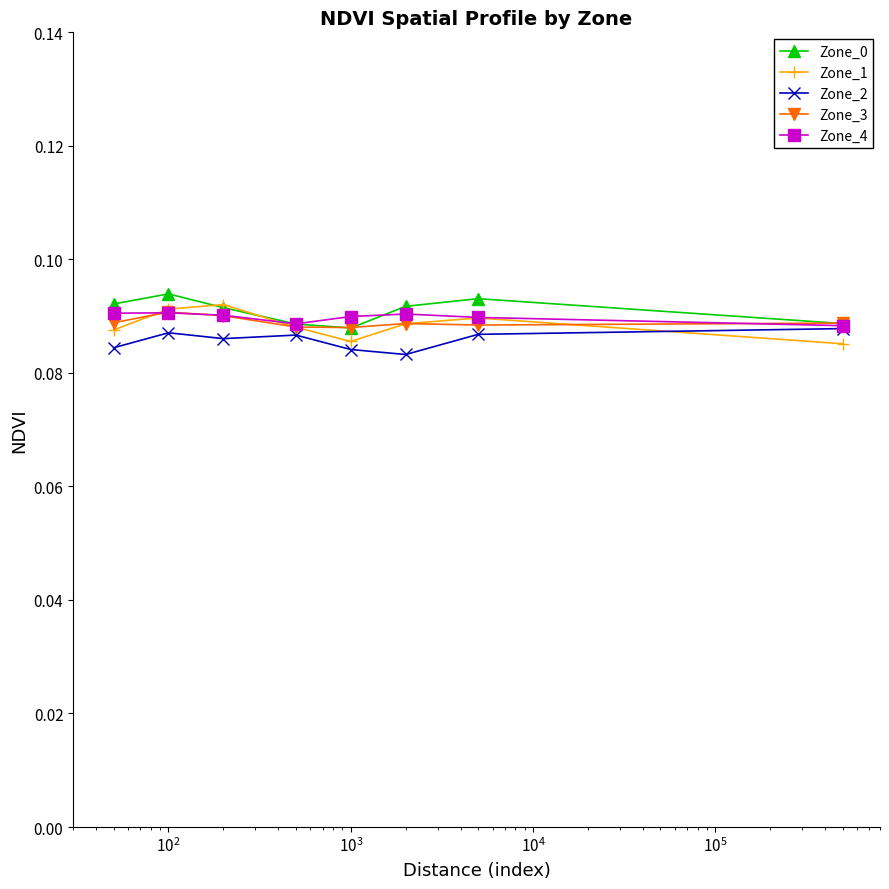

In Zone_0, how many points are higher than both neighbors (excluding endpoints)?

2